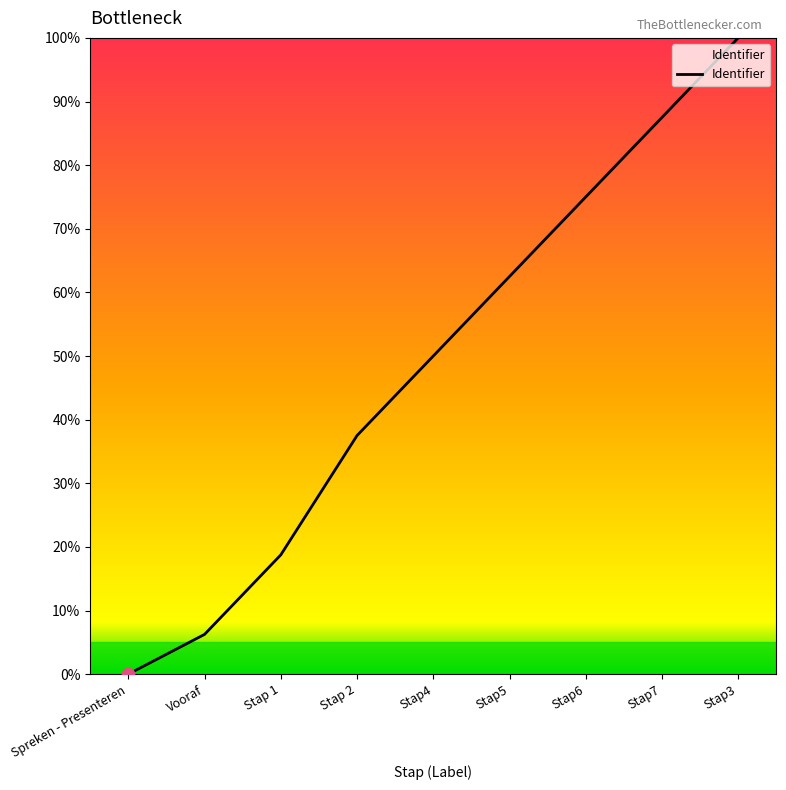

Which has a higher value, Stap3 or Stap5?

Stap3